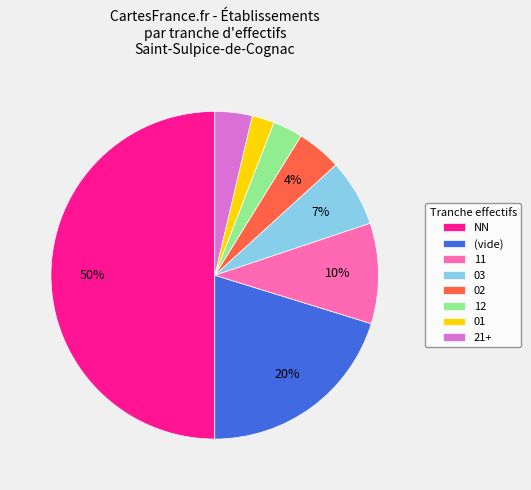

To the nearest percent, what is the difference between the largest and smallest slice percentages?

48%